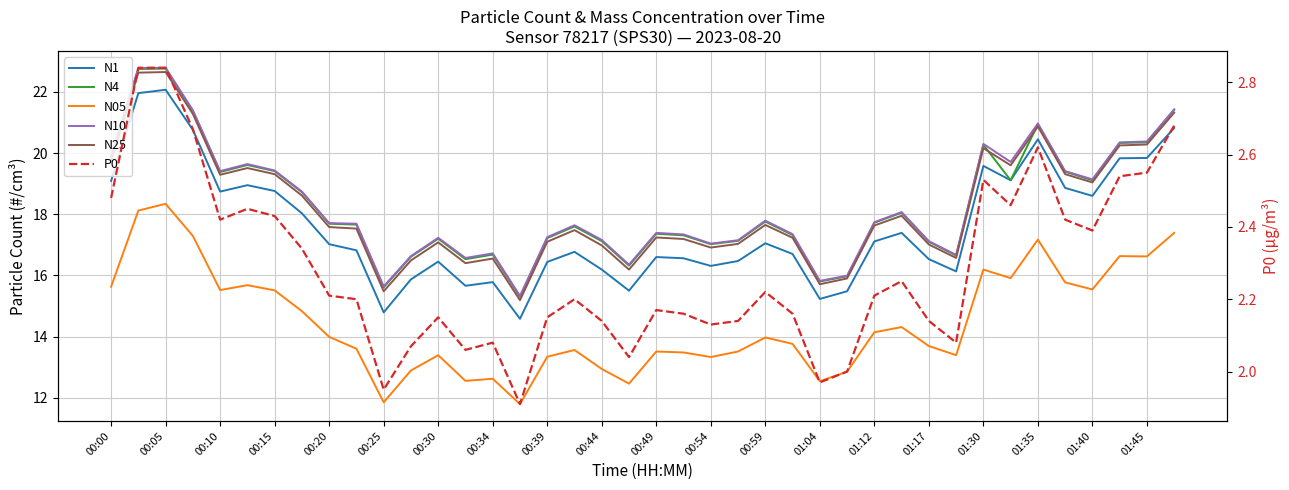

What is the difference between the maximum and minimum values in the N4 series?

7.5